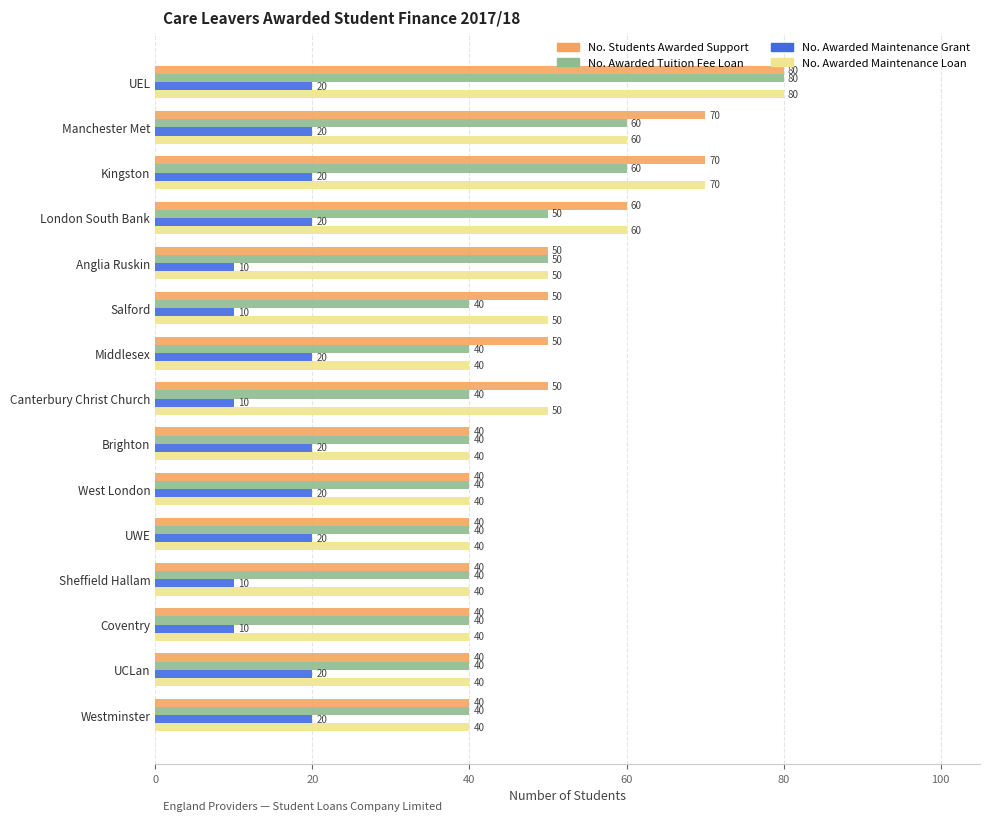

Between UWE and Coventry, which series saw the biggest shift?

No. Awarded Maintenance Grant